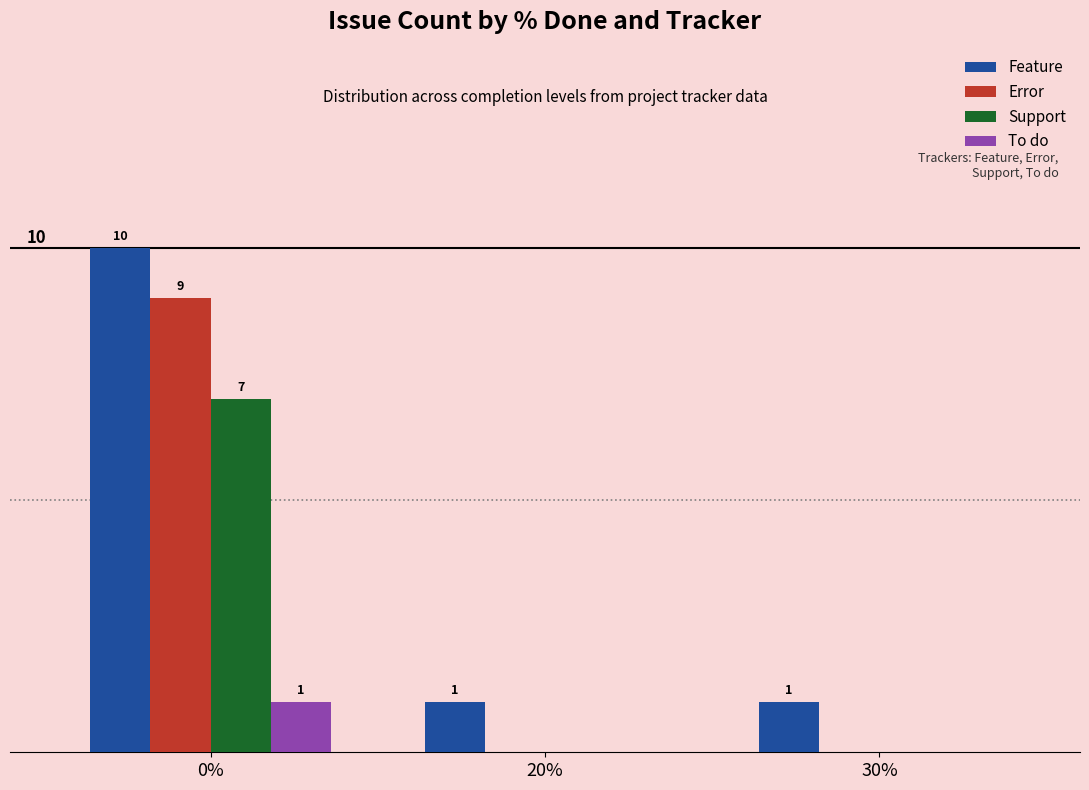

Which series has the largest total across all categories?

Feature